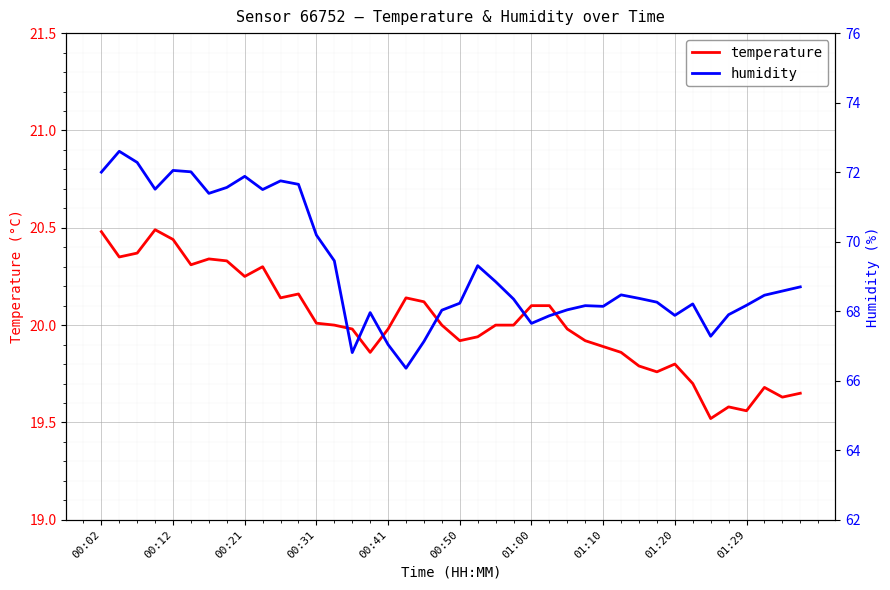

The temperature series shows 26.2 at 00:50. True or false?

False